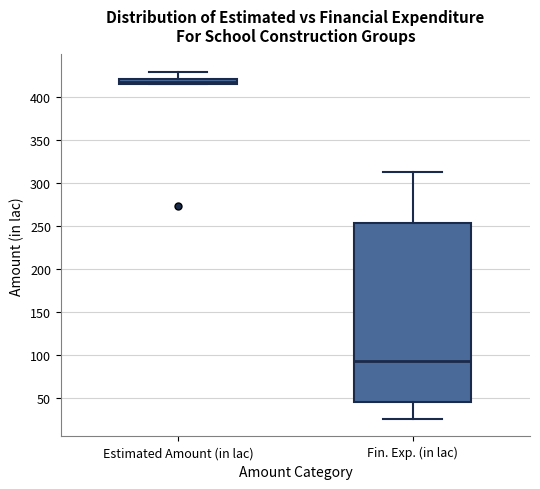

Comparing the boxes themselves (not the whiskers), which one is the tallest?

Fin. Exp. (in lac)